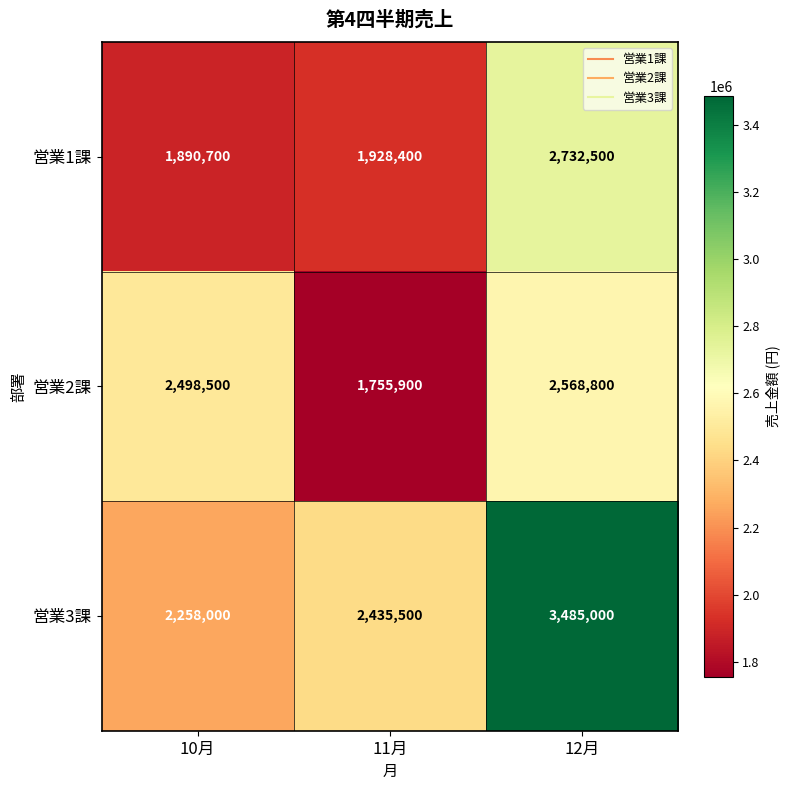

Which series has the largest range (max minus min)?

営業3課